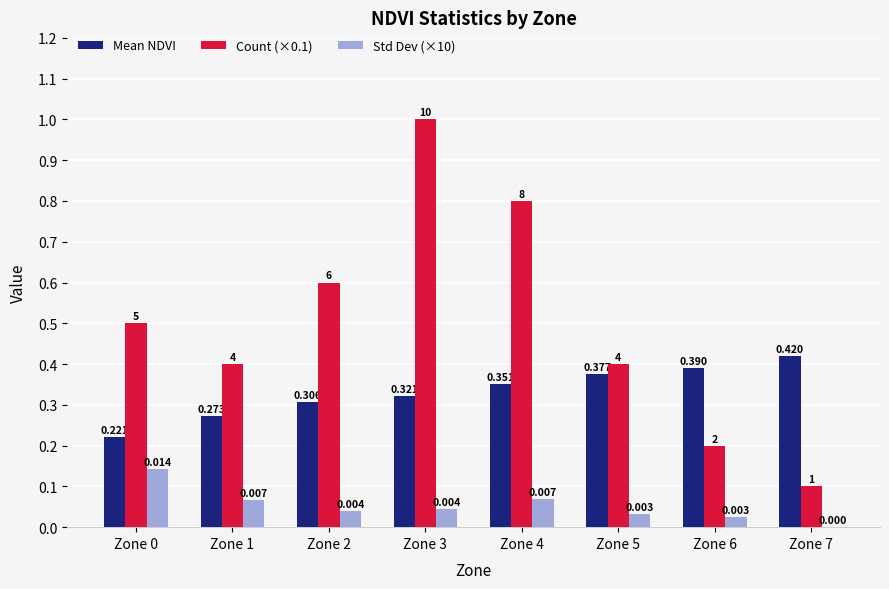

At how many categories does at least one series exceed 0?

8